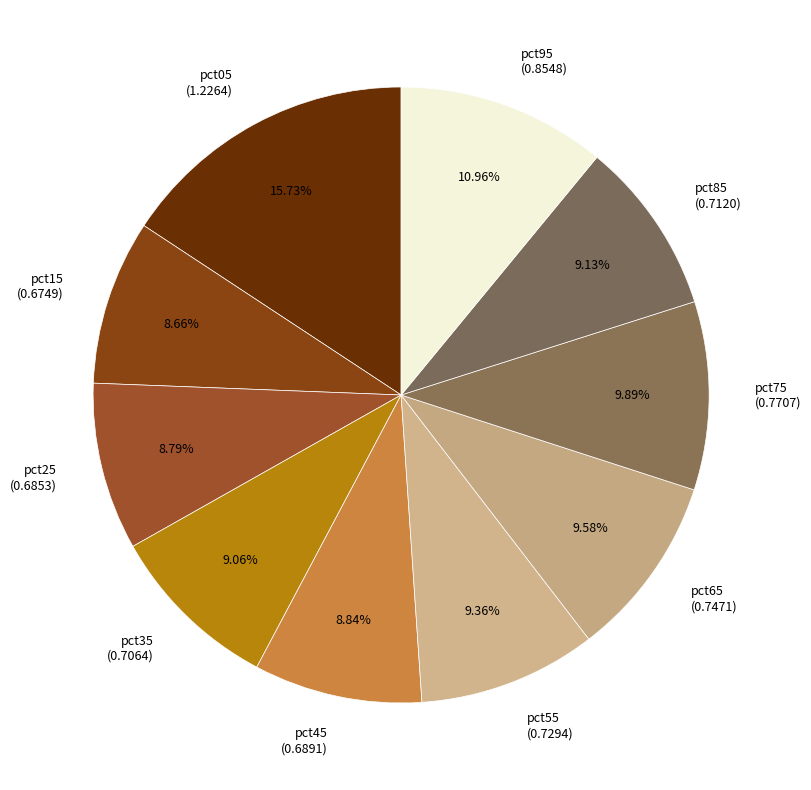

Is it true that pct85 is 24% of the pie?

False